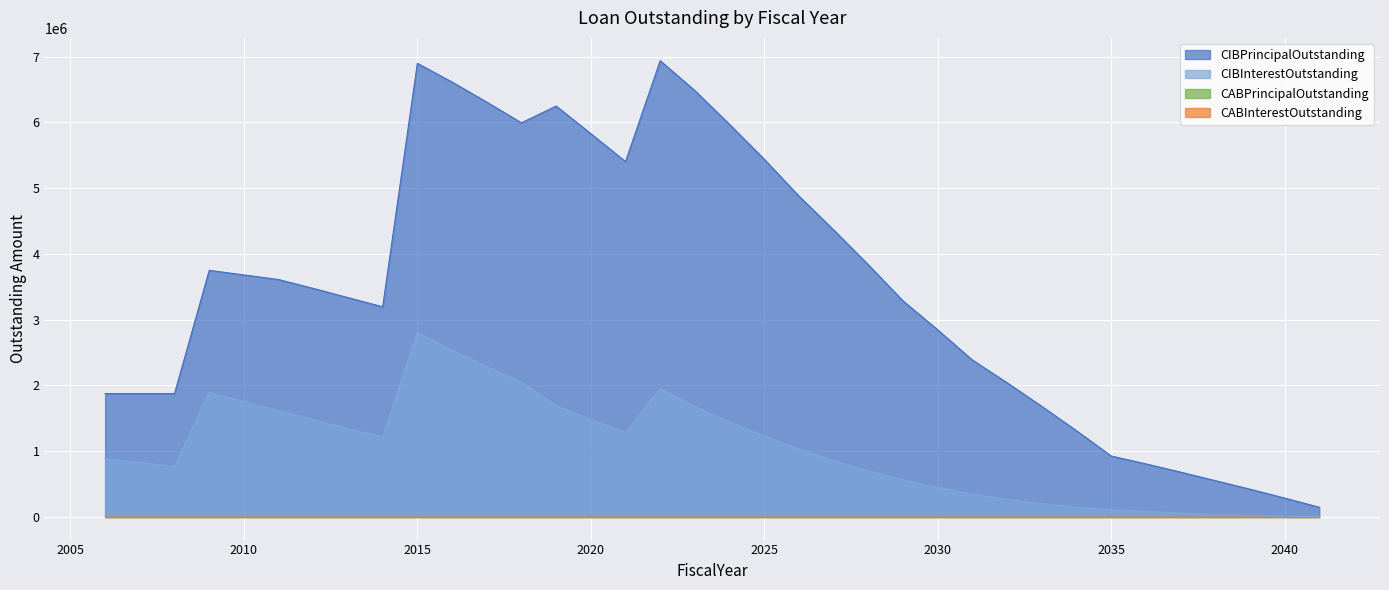

What is the difference between the maximum and minimum values in the CIBPrincipalOutstanding series?

6795000.0